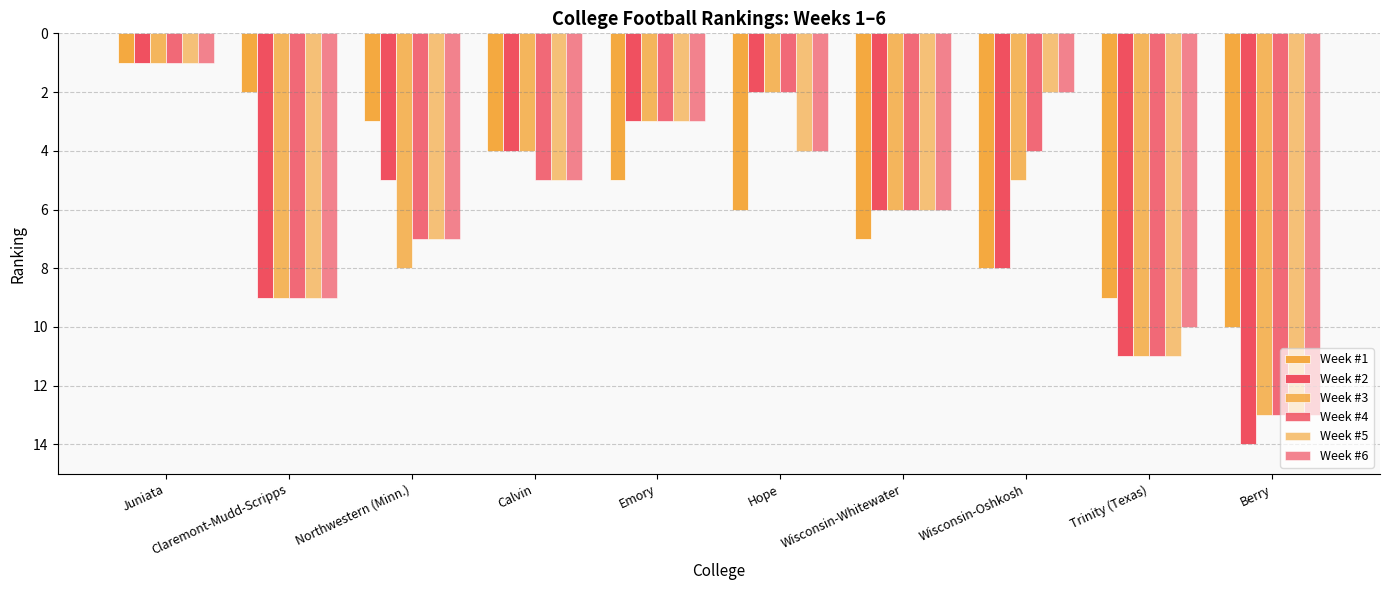

Which category has the highest value in the Week #4 series?

Berry